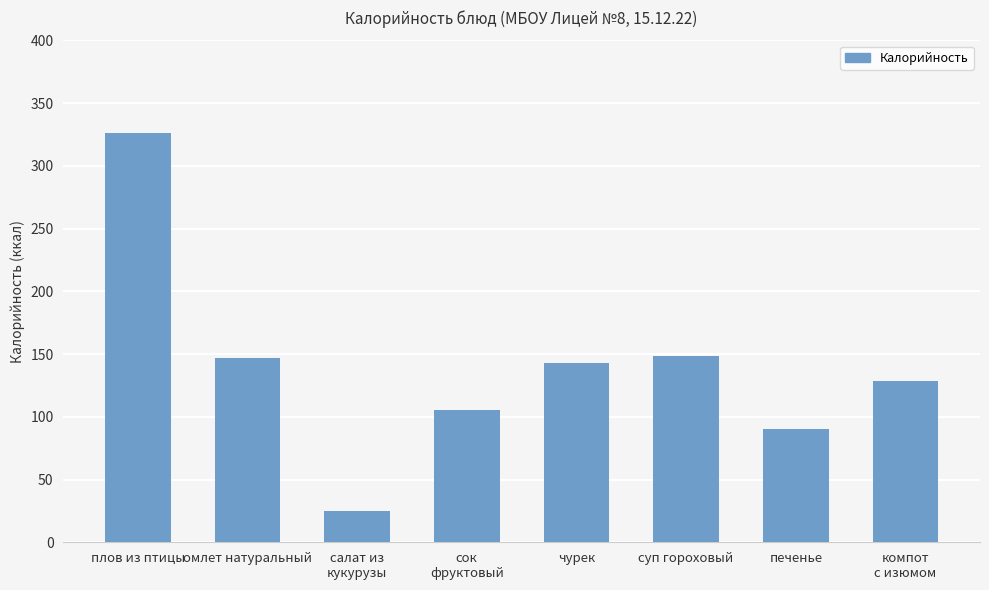

Is it true that the value at плов из птицы is 326.2?

True